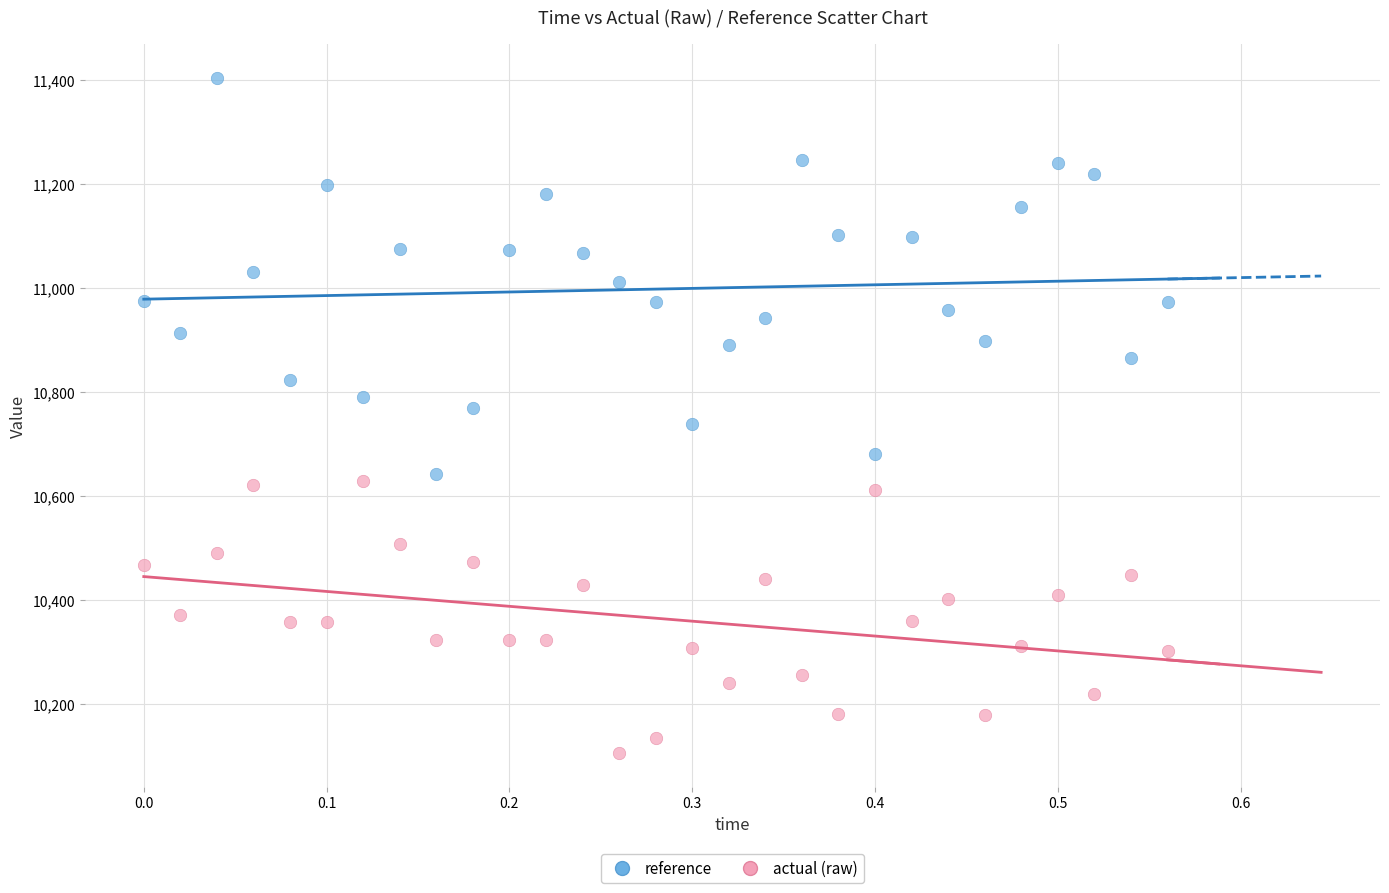

Across all data points, what is the range of X values (max minus min)?

0.6